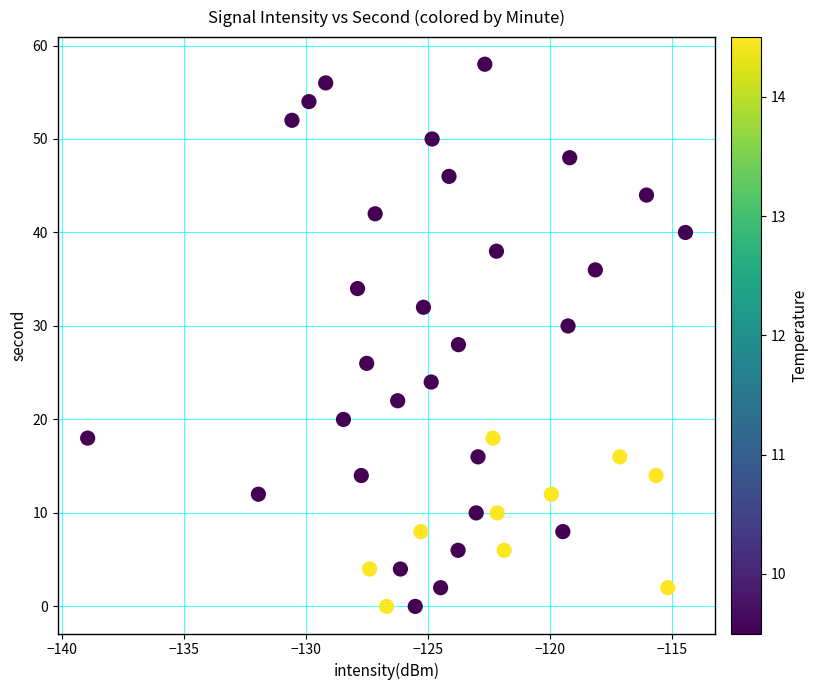

What is the range of Y values (max minus min)?

58